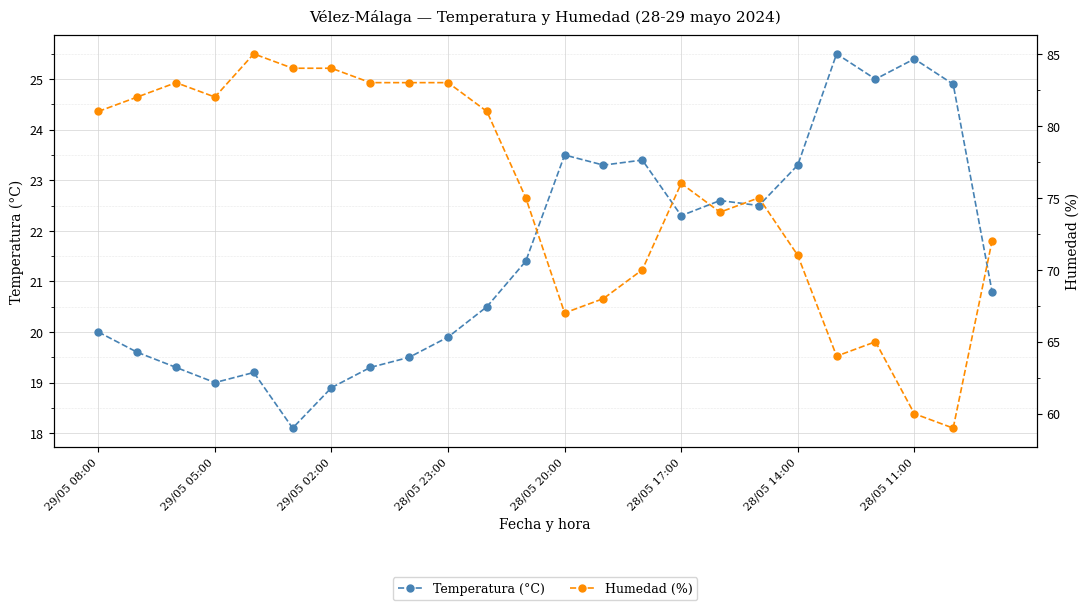

The Temperatura (°C) series shows 10.4 at 16. True or false?

False